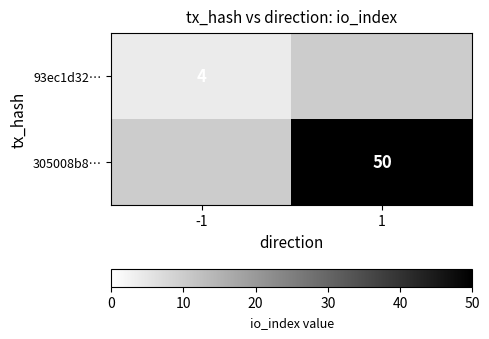

True or false: 93ec1d32… has a value of 4 at -1.

True